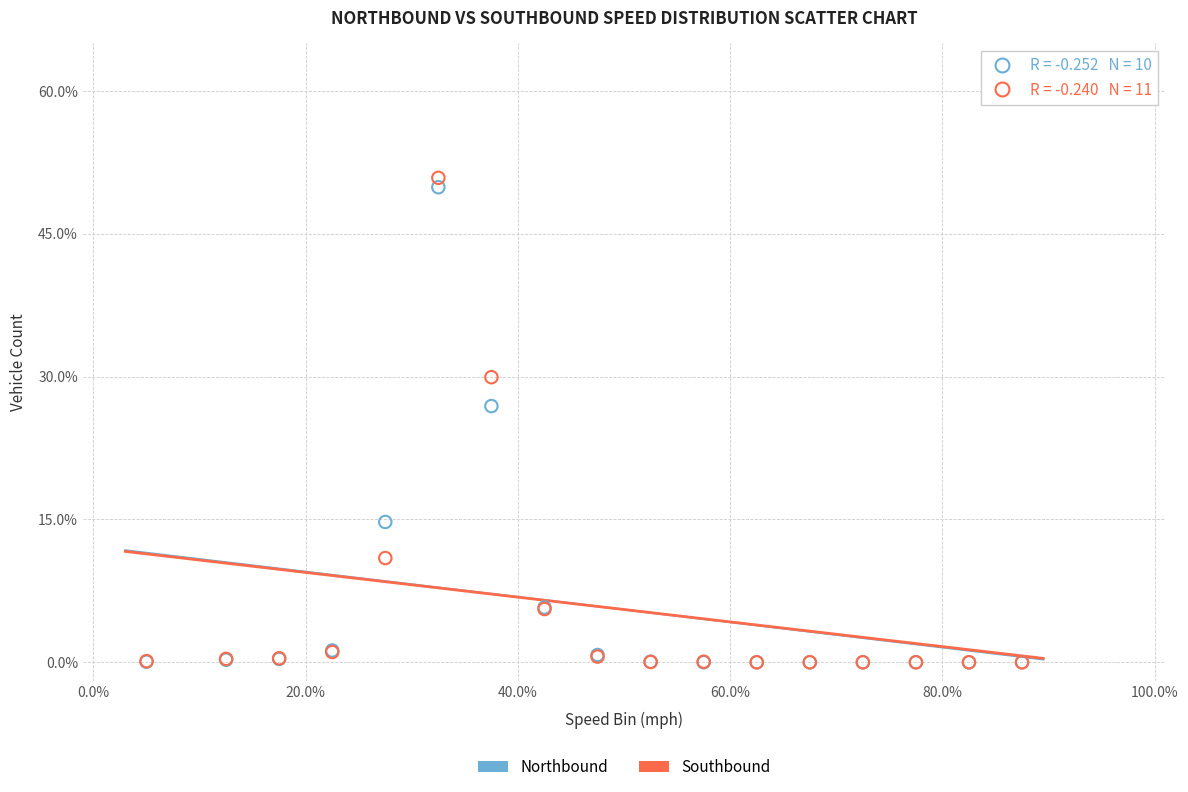

What are all the series names shown in the legend?

Northbound, Southbound